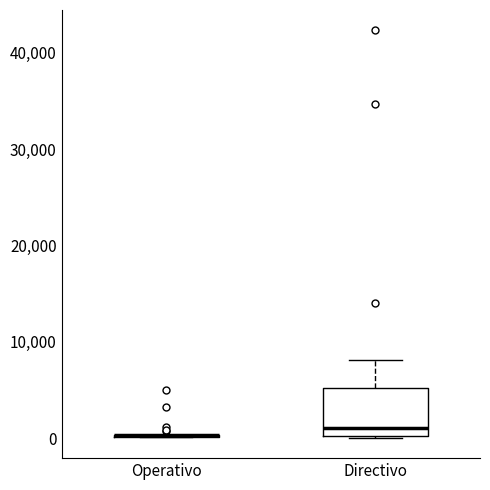

Where does the median line of the box for Directivo sit on the y-axis? The values are not printed on the chart, so give them approximately, as read against the axis.

1000